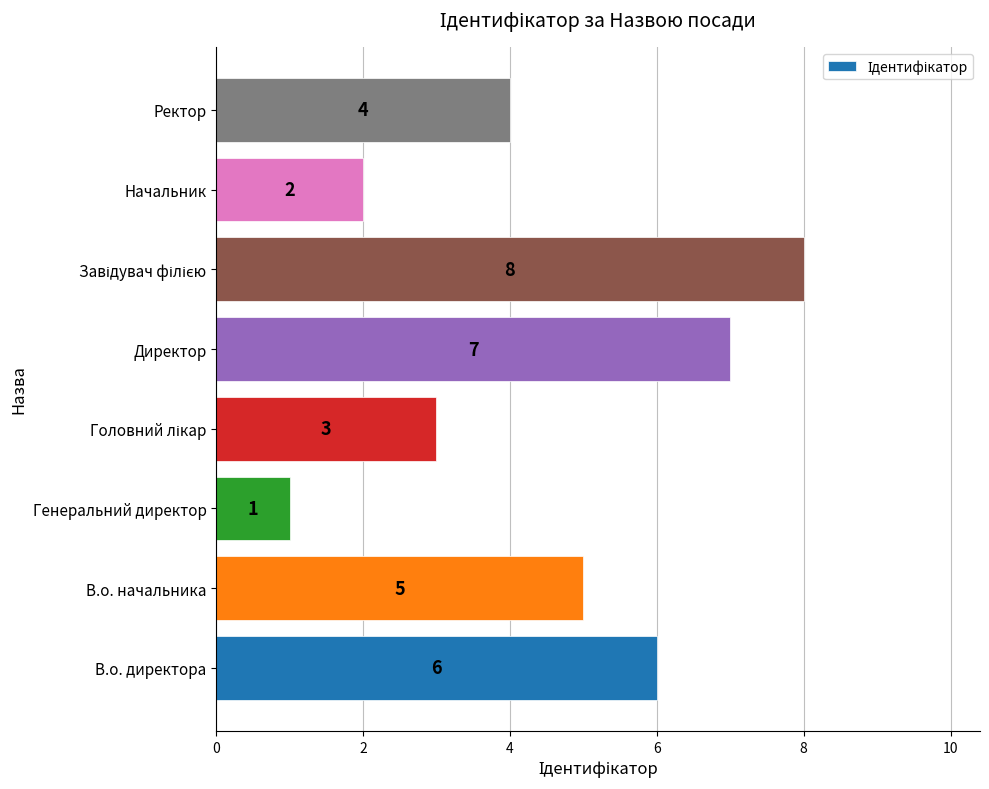

Which category has the lowest value across all series?

Генеральний директор